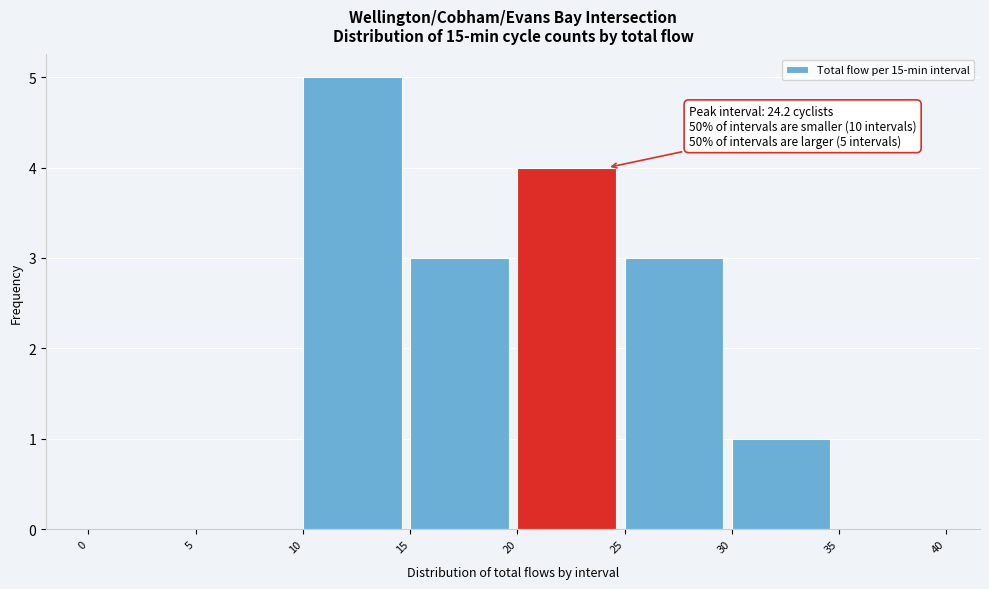

Which range on the x-axis has the tallest bar?

10 to 15